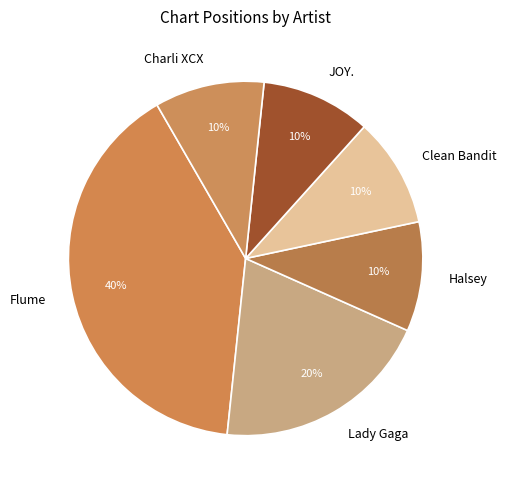

Which category has the biggest portion of the pie?

Flume